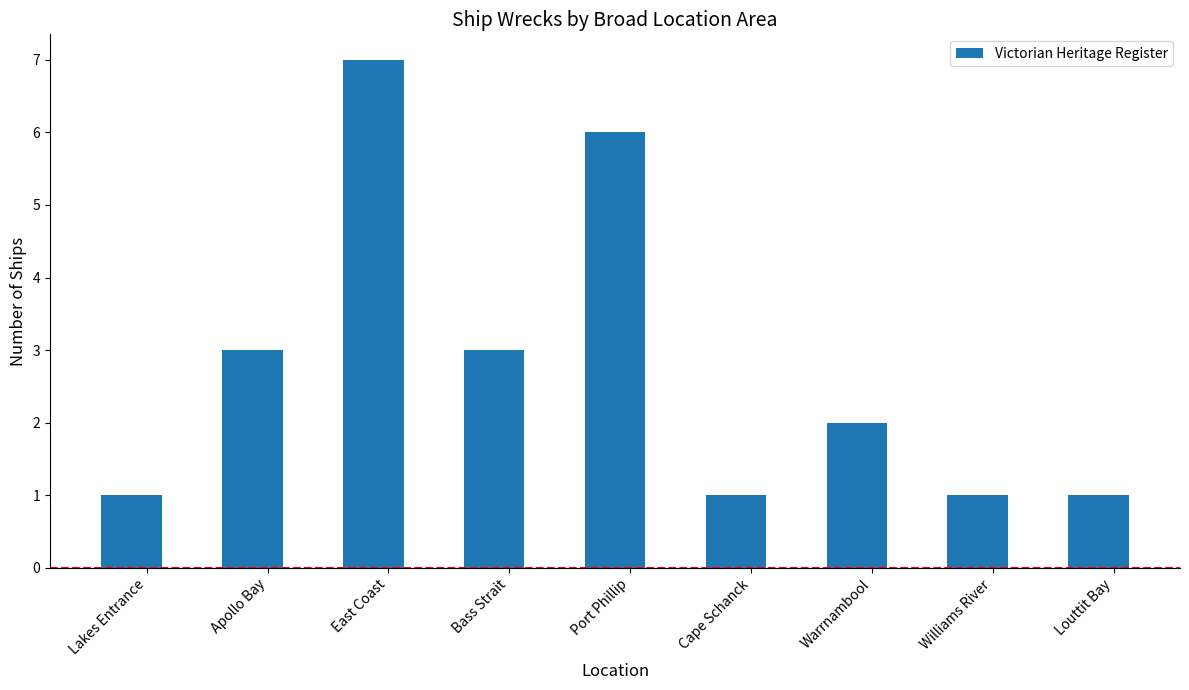

What is the minimum value shown in the chart?

1